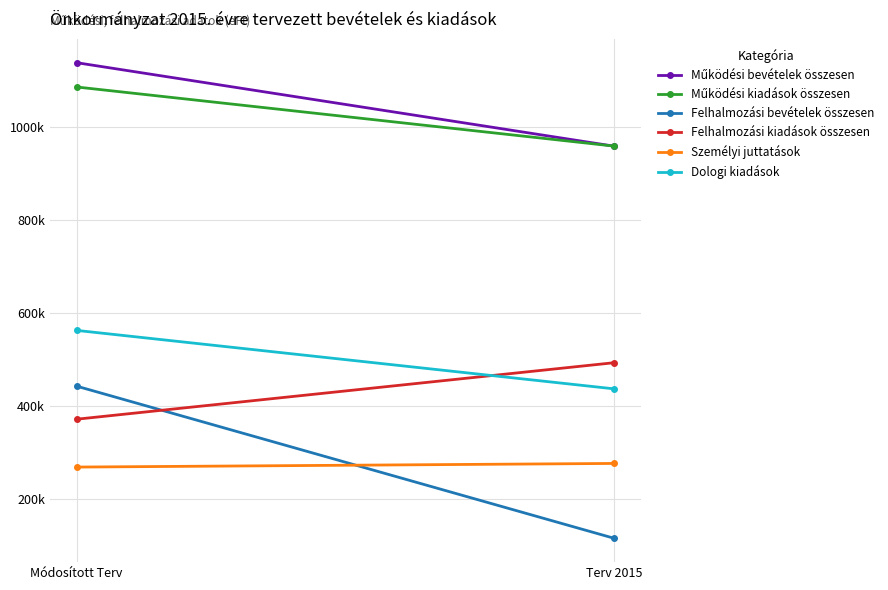

What are all the series names shown in the legend?

Működési bevételek összesen, Működési kiadások összesen, Felhalmozási bevételek összesen, Felhalmozási kiadások összesen, Személyi juttatások, Dologi kiadások